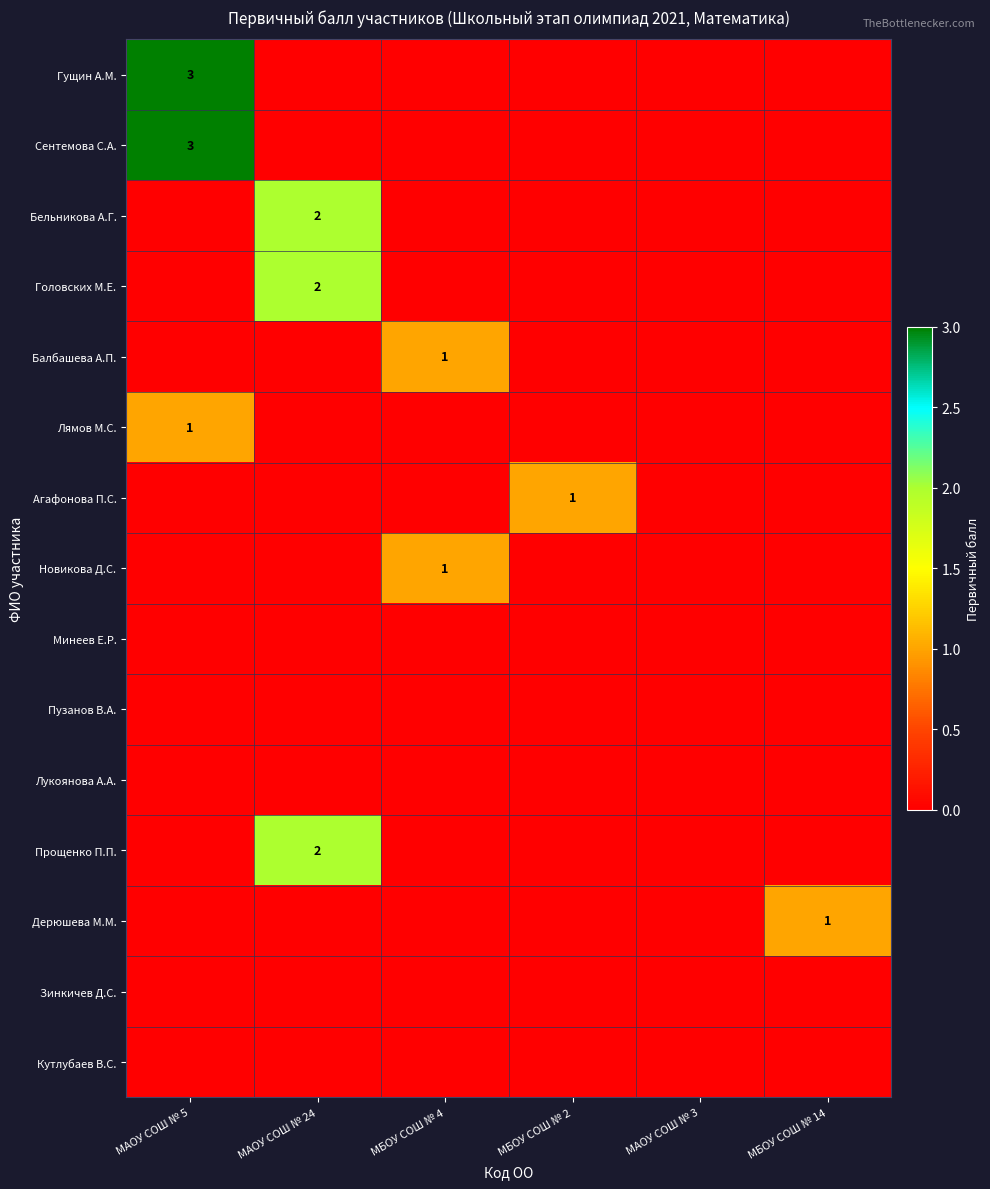

The value of Агафонова П.С. at МБОУ СОШ № 2 is 1. True or false?

True